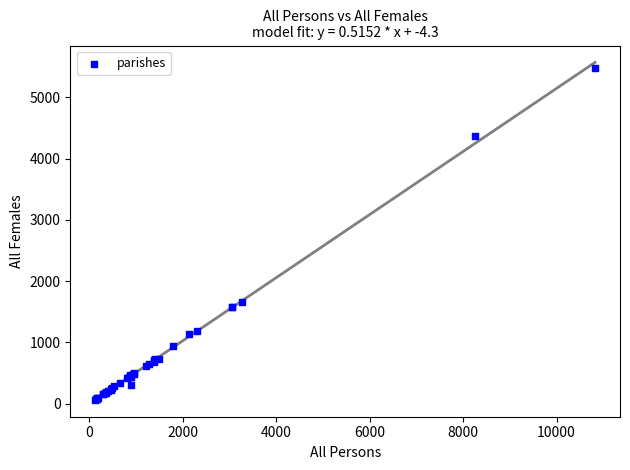

What Y value in the scatter plot is closest to 2773?

1653